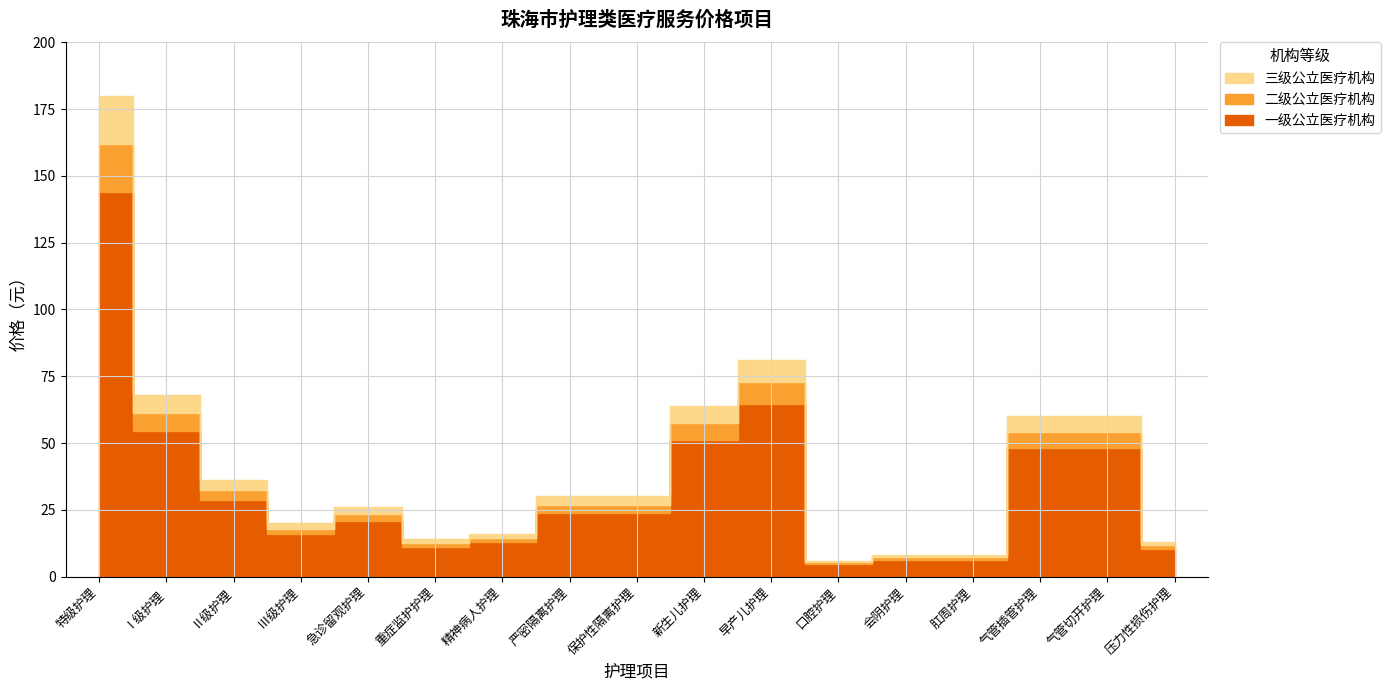

List the series in order of their peak value, lowest first.

一级公立医疗机构, 二级公立医疗机构, 三级公立医疗机构